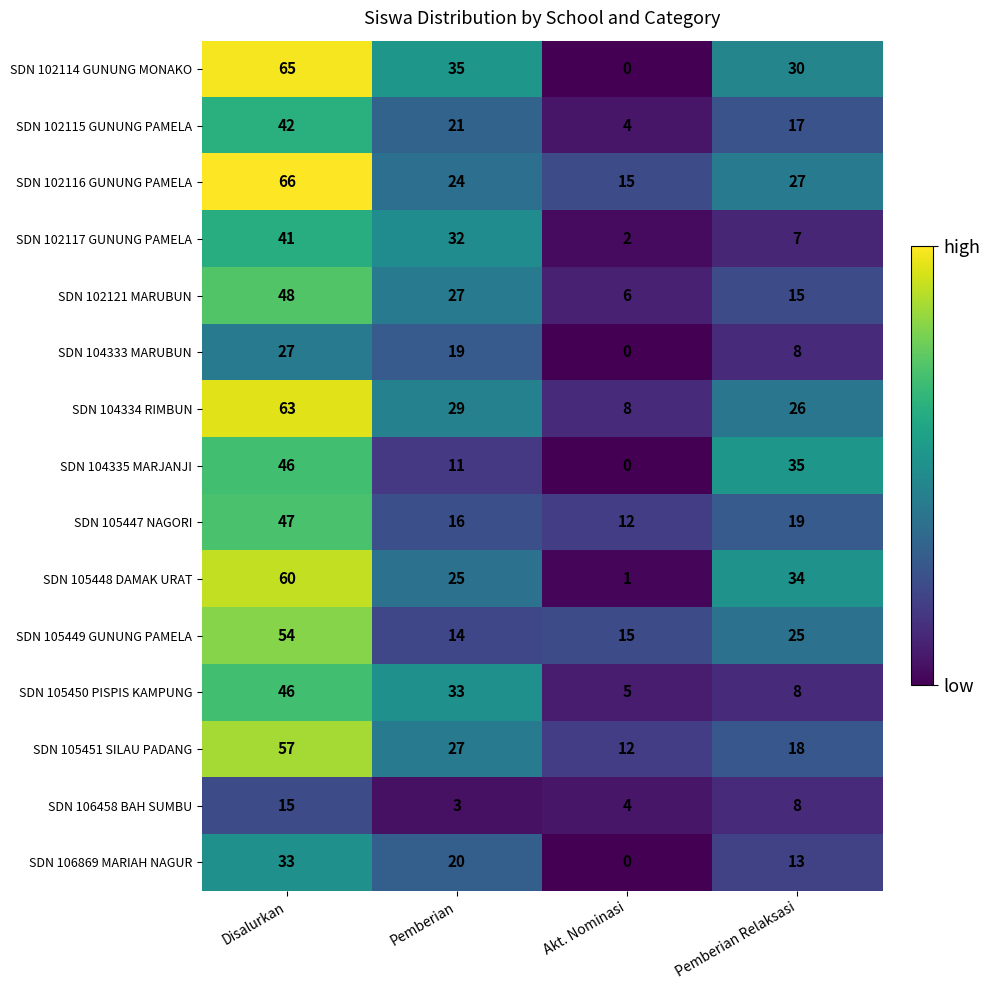

Between Disalurkan and Akt. Nominasi, which series saw the biggest shift?

SDN 102114 GUNUNG MONAKO